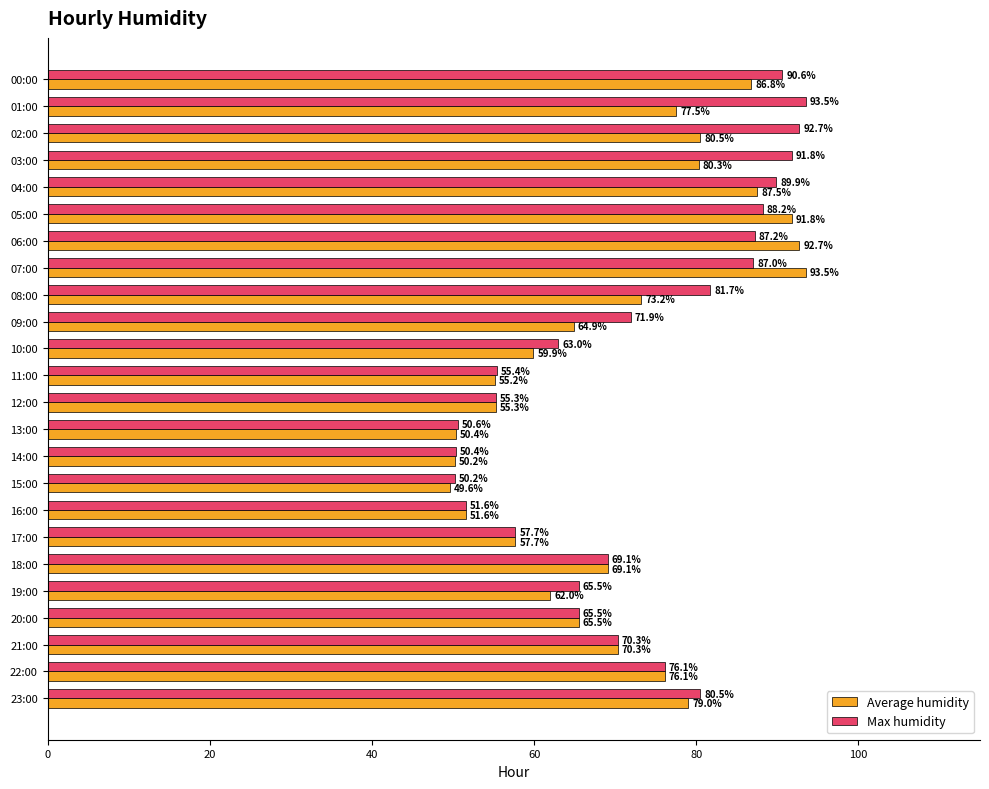

Which label corresponds to the smallest value in the chart?

15:00